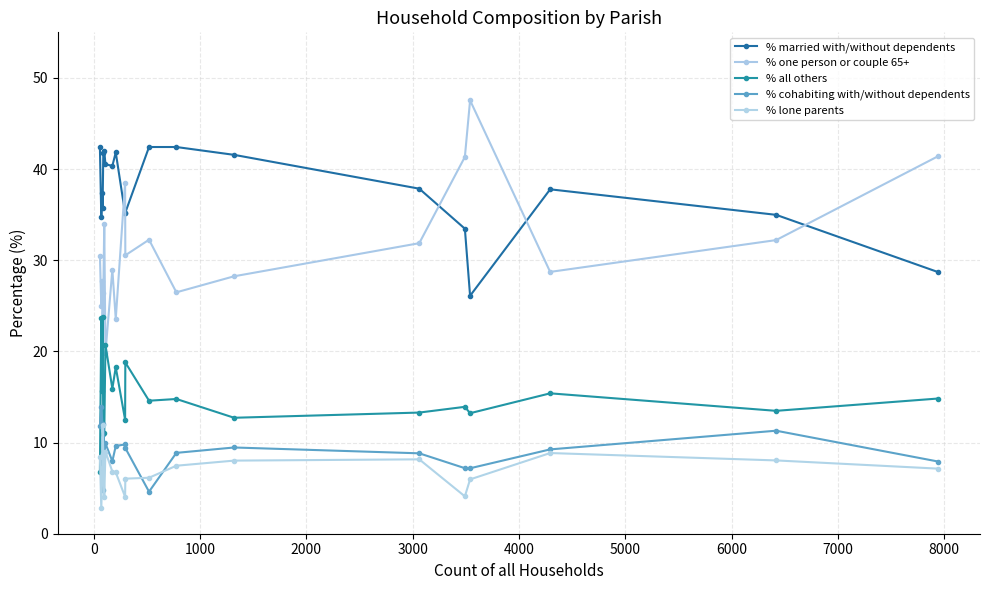

Rank the series by their maximum value, from highest to lowest.

% one person or couple 65+, % married with/without dependents, % all others, % cohabiting with/without dependents, % lone parents